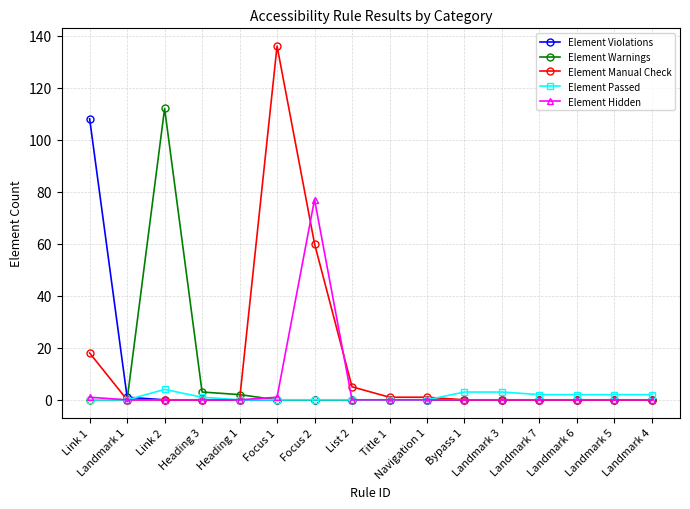

Rank the series by their maximum value, from highest to lowest.

Element Manual Check, Element Warnings, Element Violations, Element Hidden, Element Passed